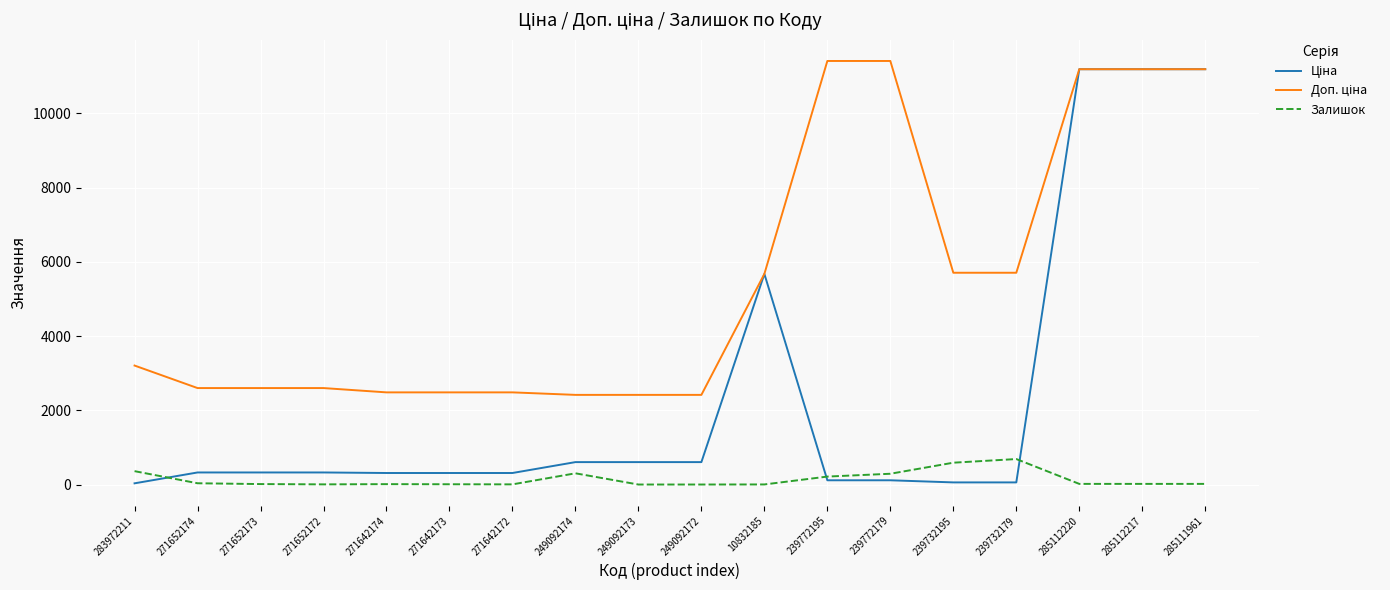

What is the total value across all series at 249092174?

3320.6